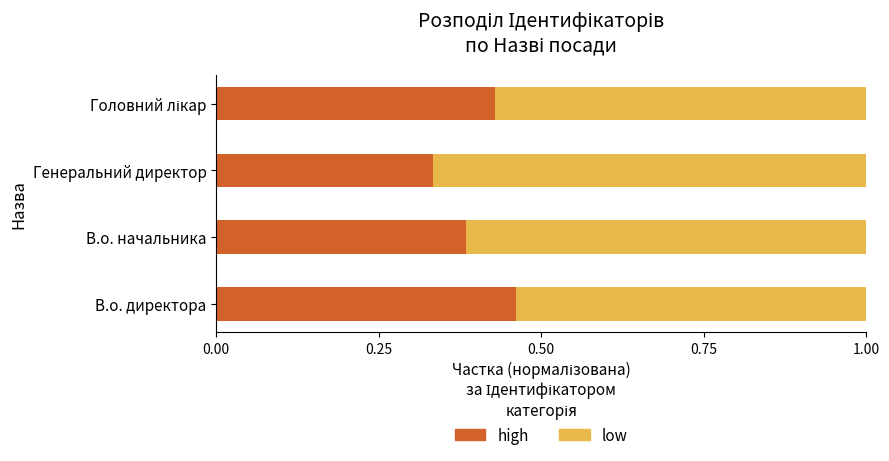

The value of high at В.о. начальника is 0.5. True or false?

False